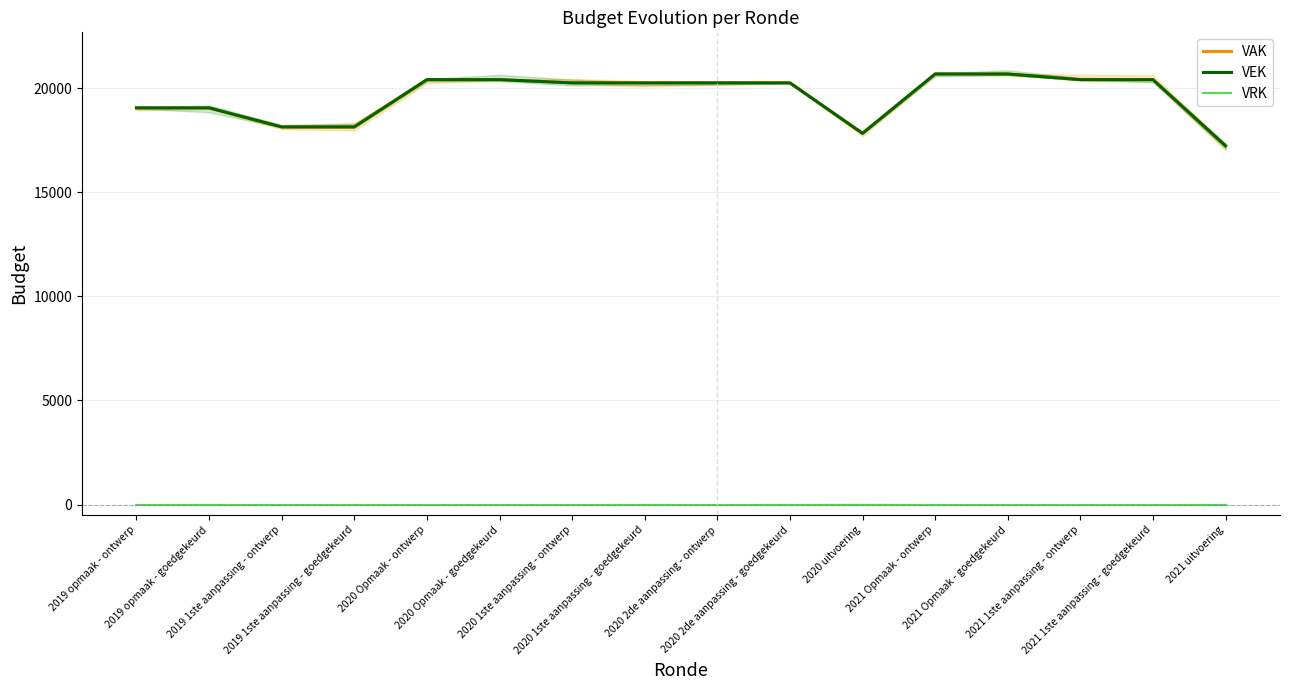

At which label does VRK reach its peak?

2019 opmaak - ontwerp